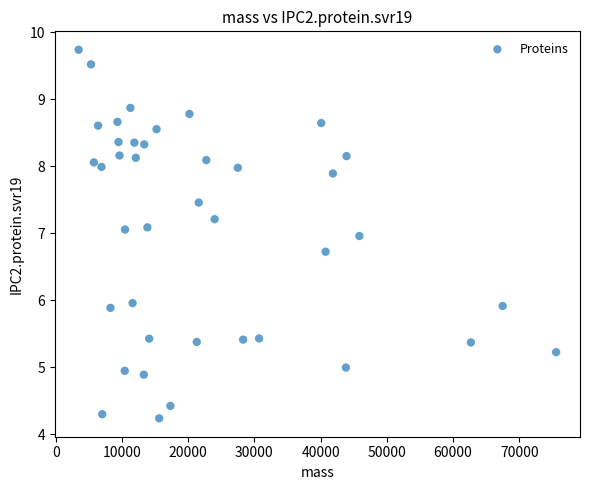

What is the range of Y values (max minus min)?

5.5